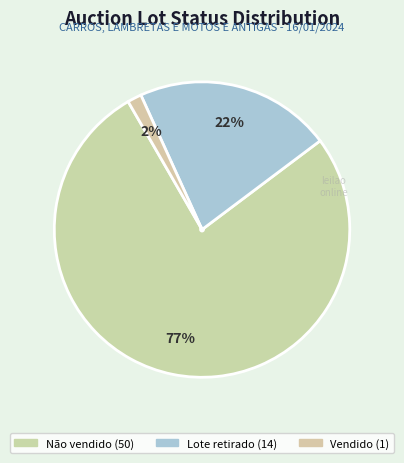

How many slices are in this pie chart?

3